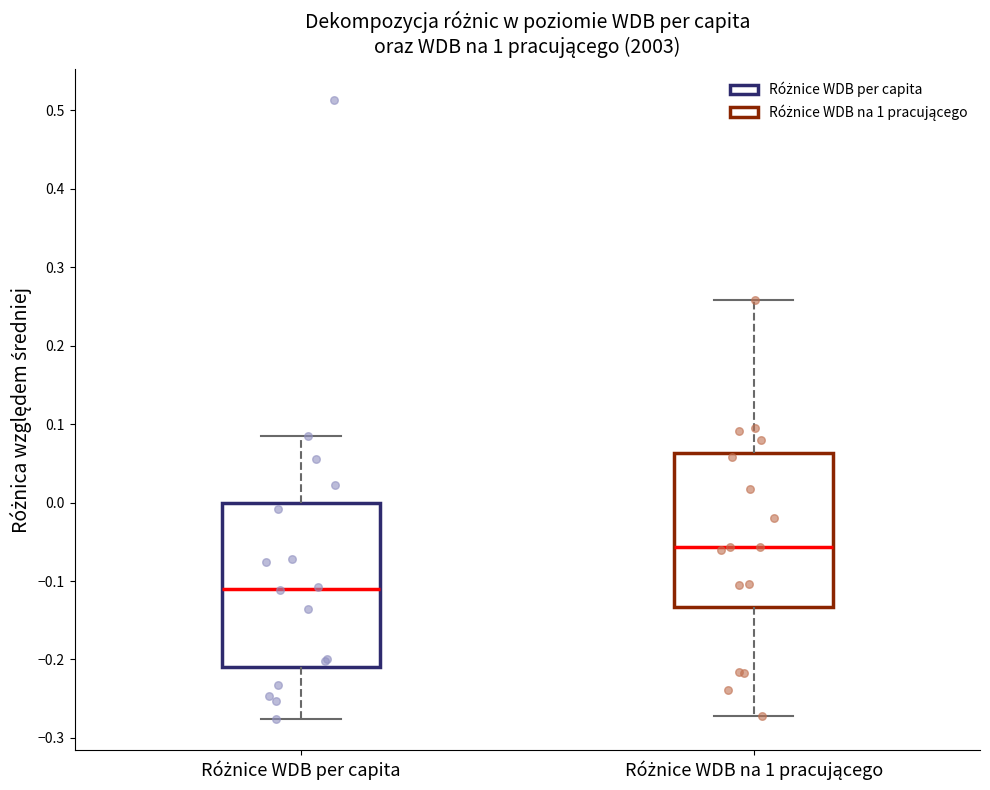

Comparing the boxes themselves (not the whiskers), which one is the tallest?

Różnice WDB per capita